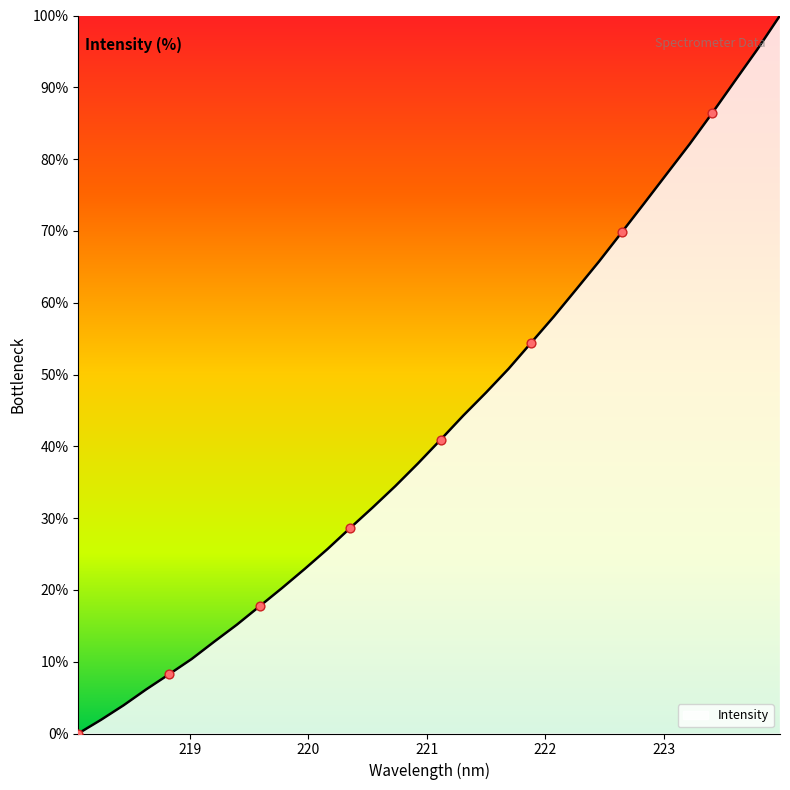

What is the difference between the maximum and minimum values?

100.0